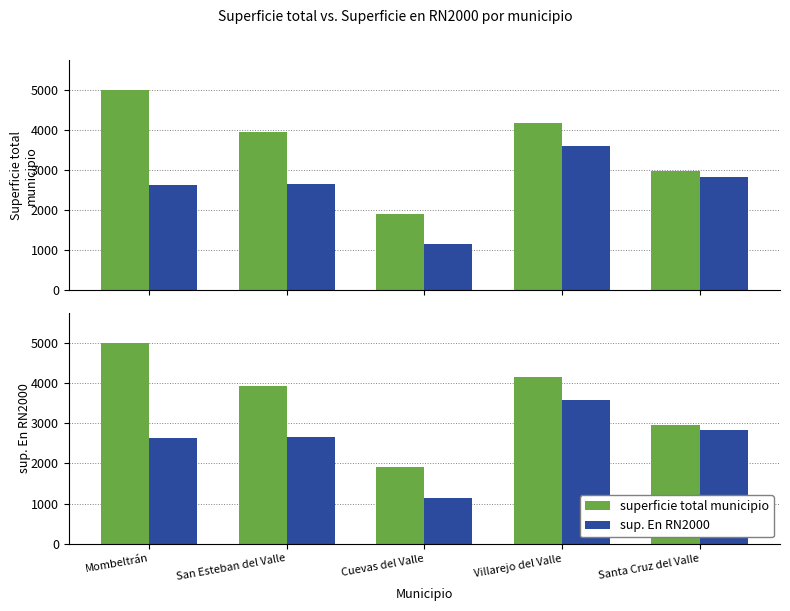

Reading left to right, extract all data points from this chart.

superficie total municipio: 4992	3935	1900	4160	2962
sup. En RN2000: 2624	2658	1146	3587	2827